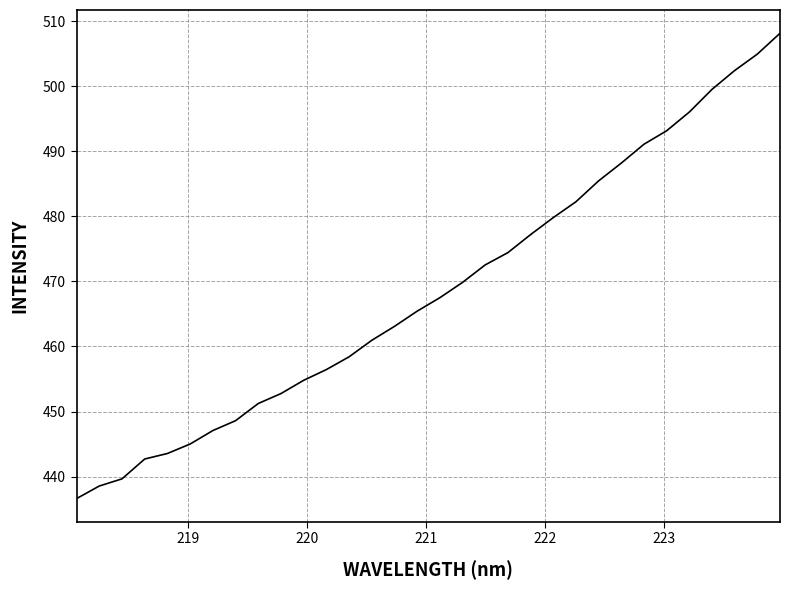

What is the maximum value shown in the chart?

508.2